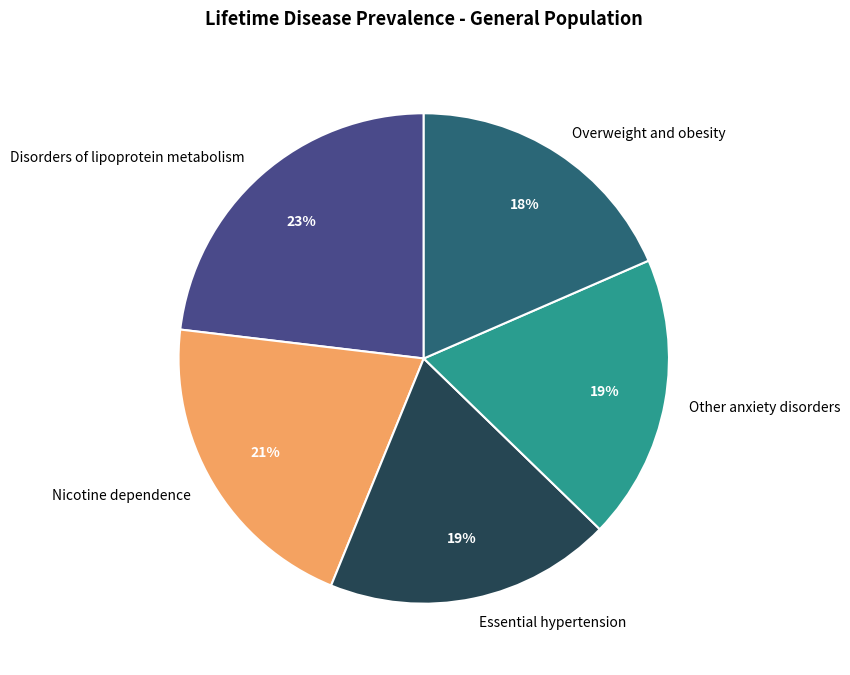

The Essential hypertension slice represents 1% of the pie. True or false?

False